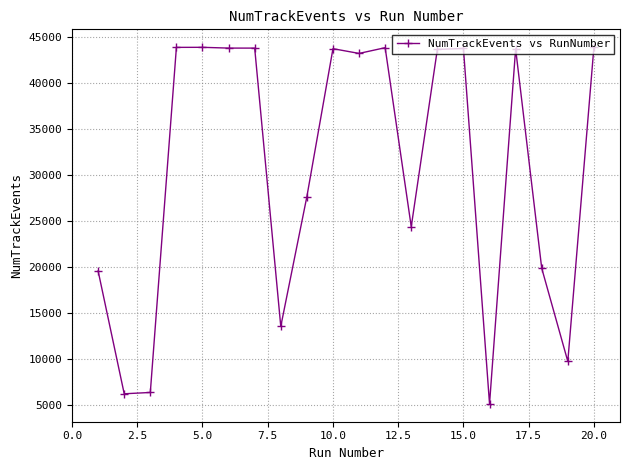

True or false: the data has more than 0 interior local peaks.

True